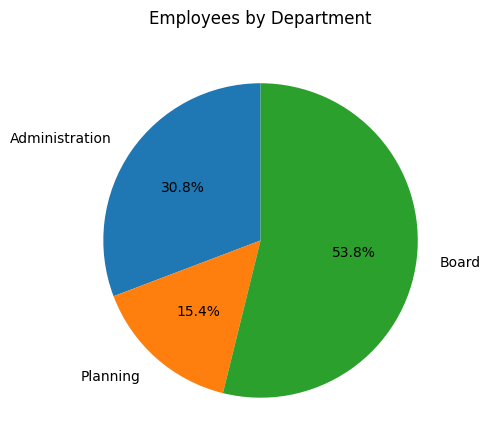

Which slice is the largest?

Board